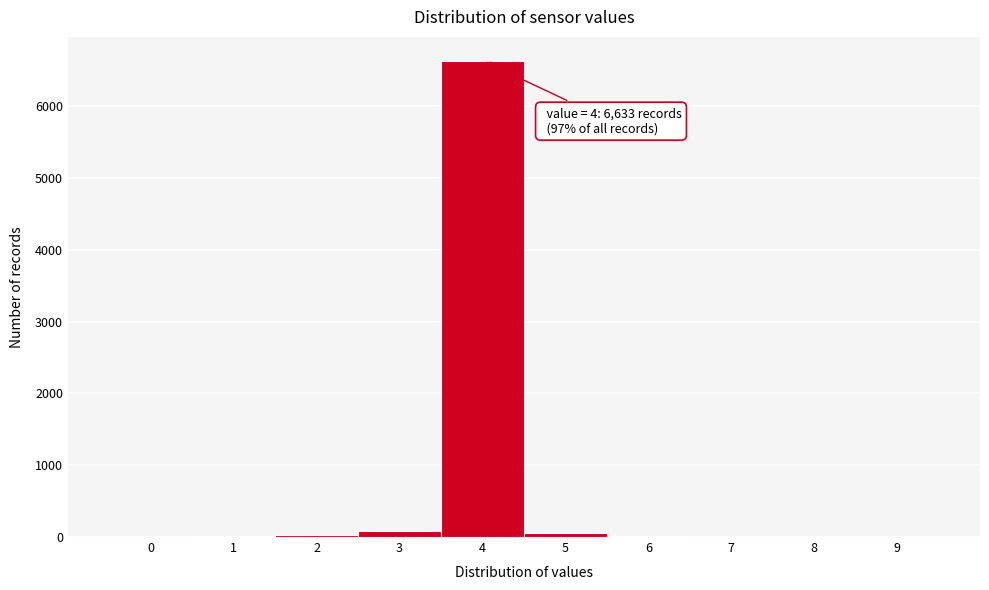

What is the sum of all values?

6833